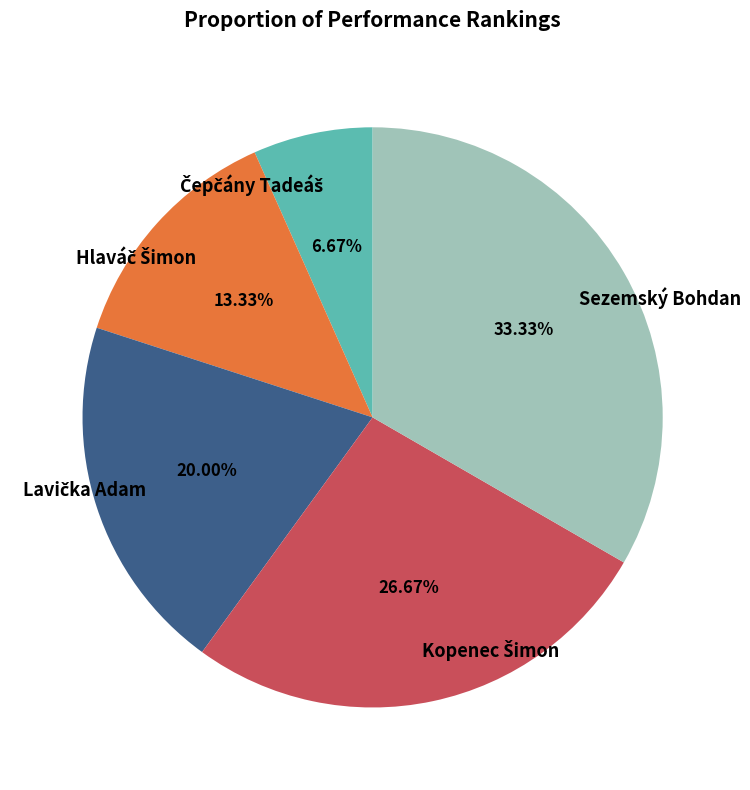

True or false: Sezemský Bohdan accounts for 24% of the total.

False